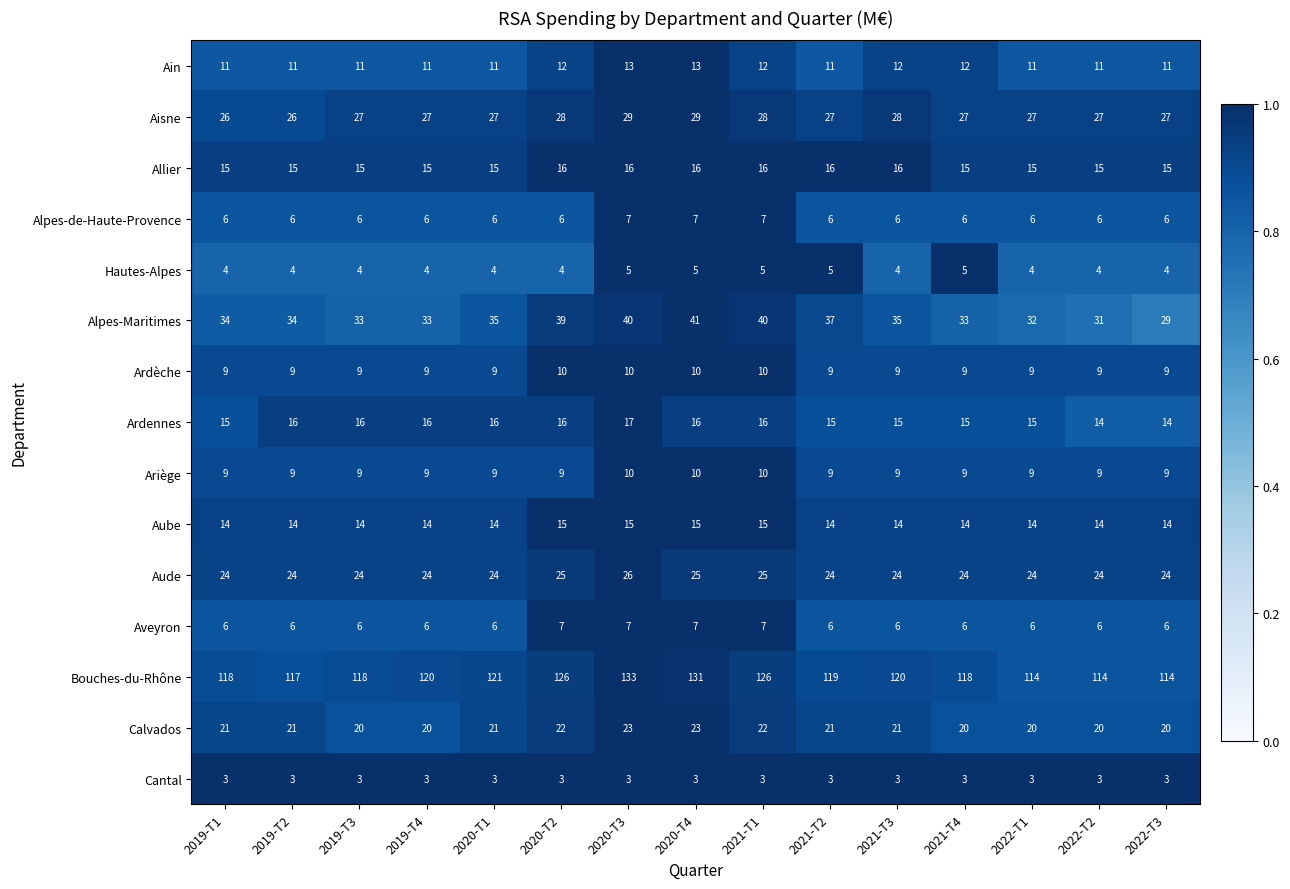

Which series has the largest range (max minus min)?

Bouches-du-Rhône